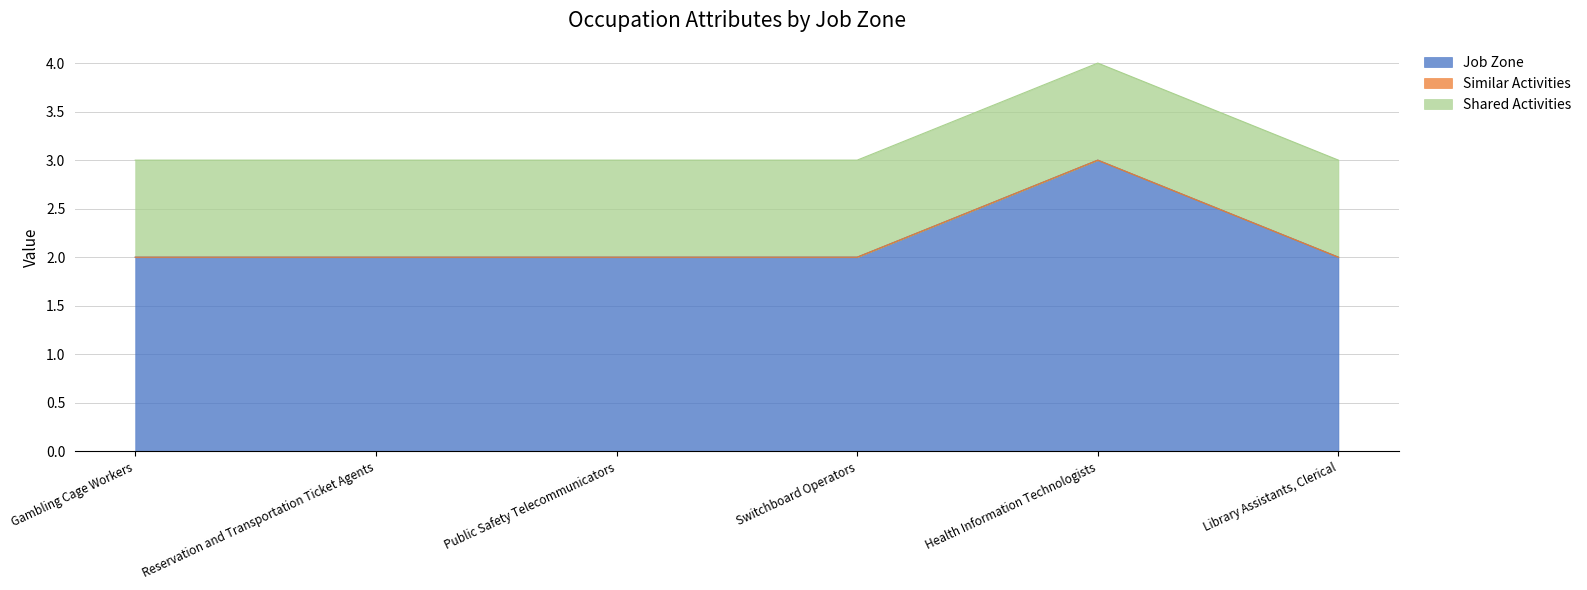

True or false: Shared Activities has more than 1 interior local peaks.

False